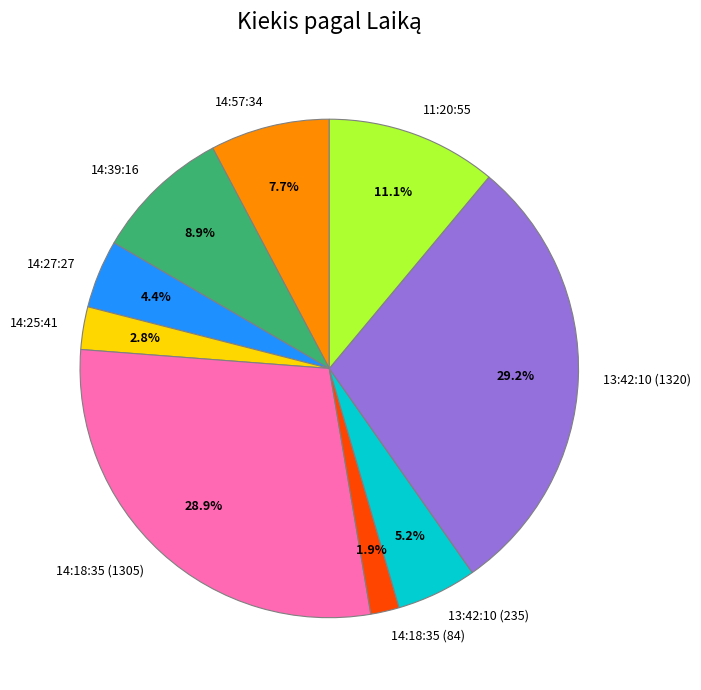

The 14:18:35 (1305) slice represents 19% of the pie. True or false?

False